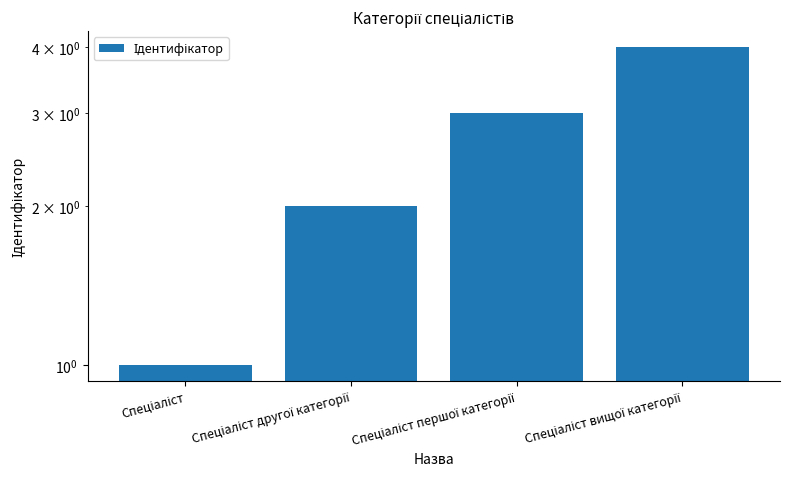

How many categories are shown in the chart?

4